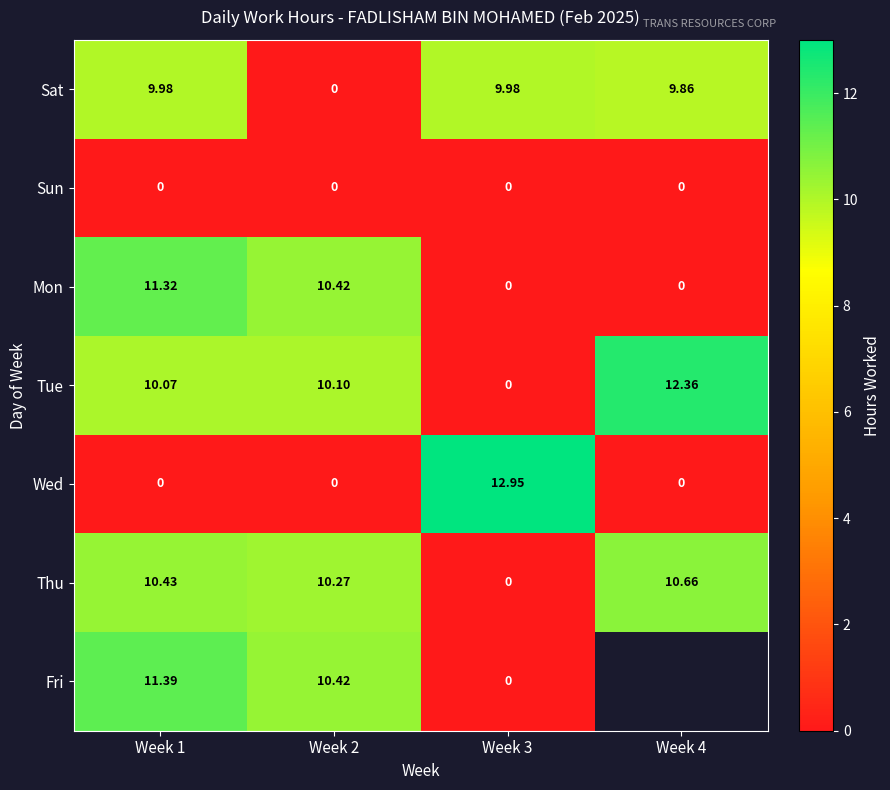

Where does the Thu series first go above 10?

Week 1